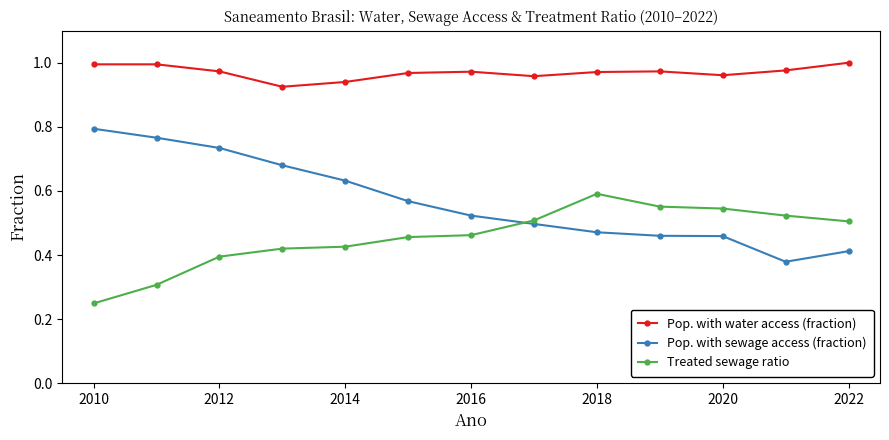

True or false: Pop. with sewage access (fraction) and Pop. with water access (fraction) intersect in this chart.

False